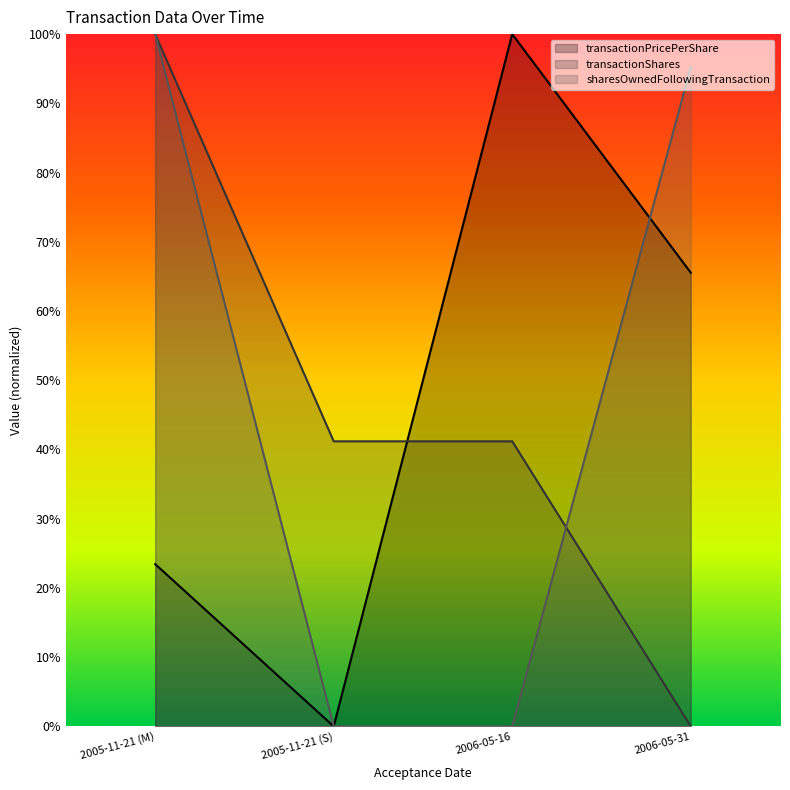

How many intersections are there between transactionShares and transactionPricePerShare?

1